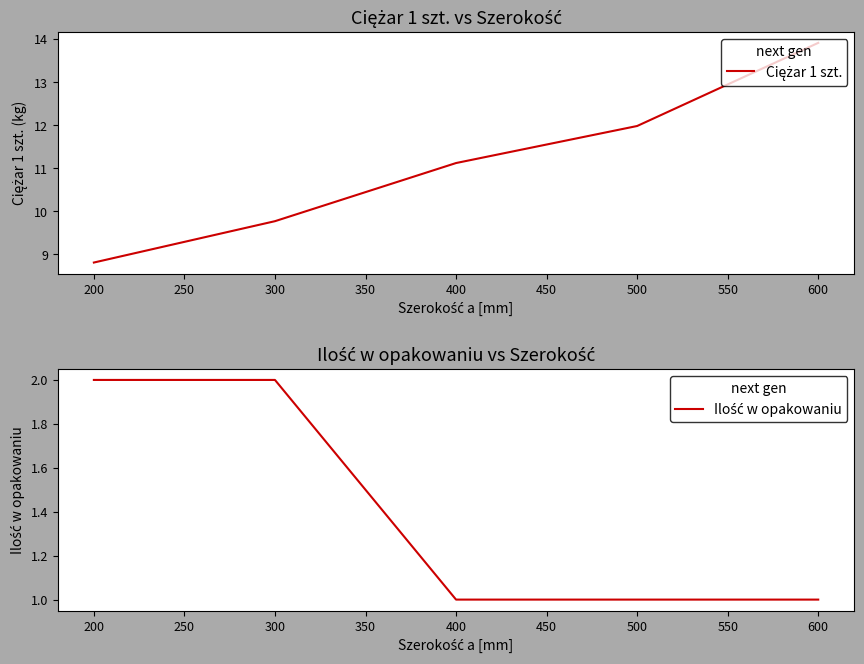

What is the difference between the second highest and second lowest values in the Ilość w opakowaniu series?

1.0